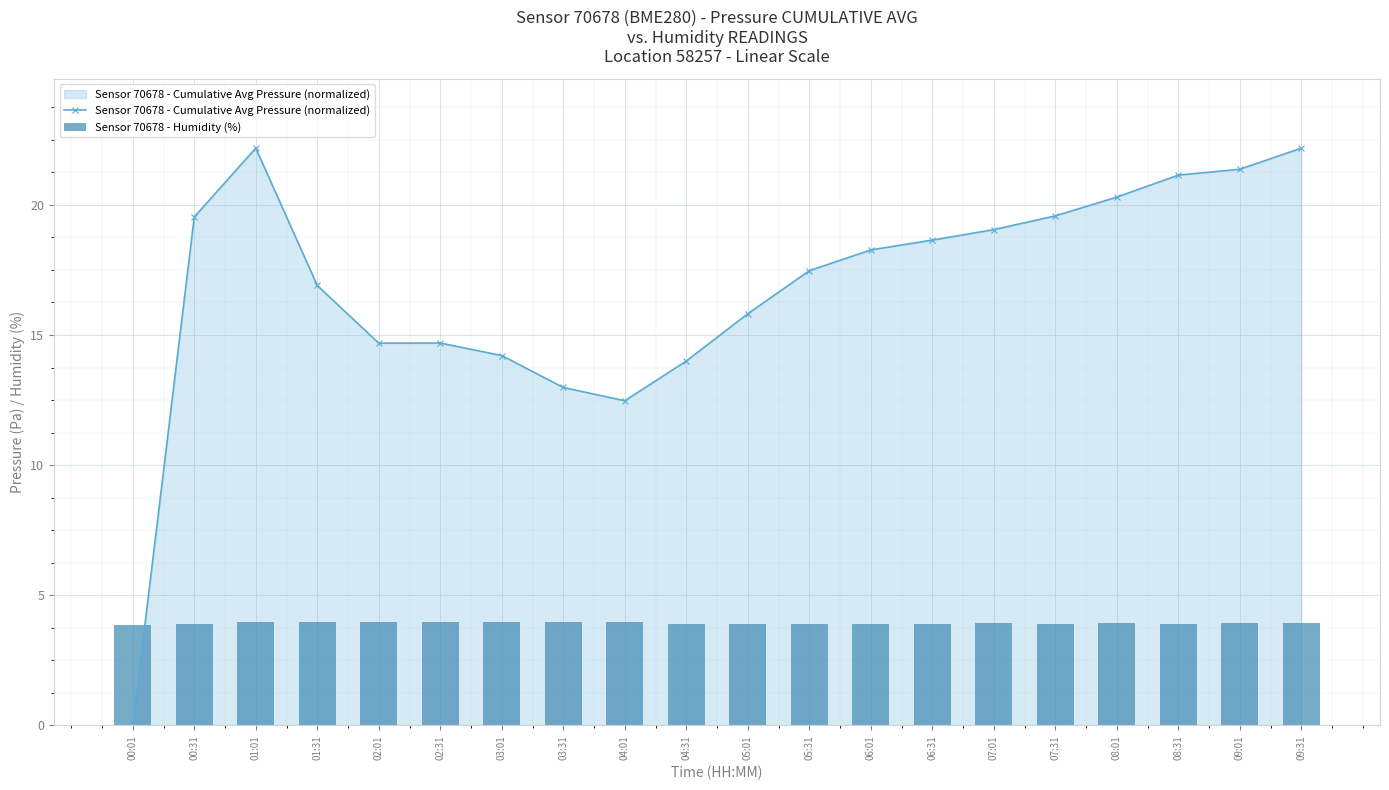

What is the total value across all series at 08:01?

24.2